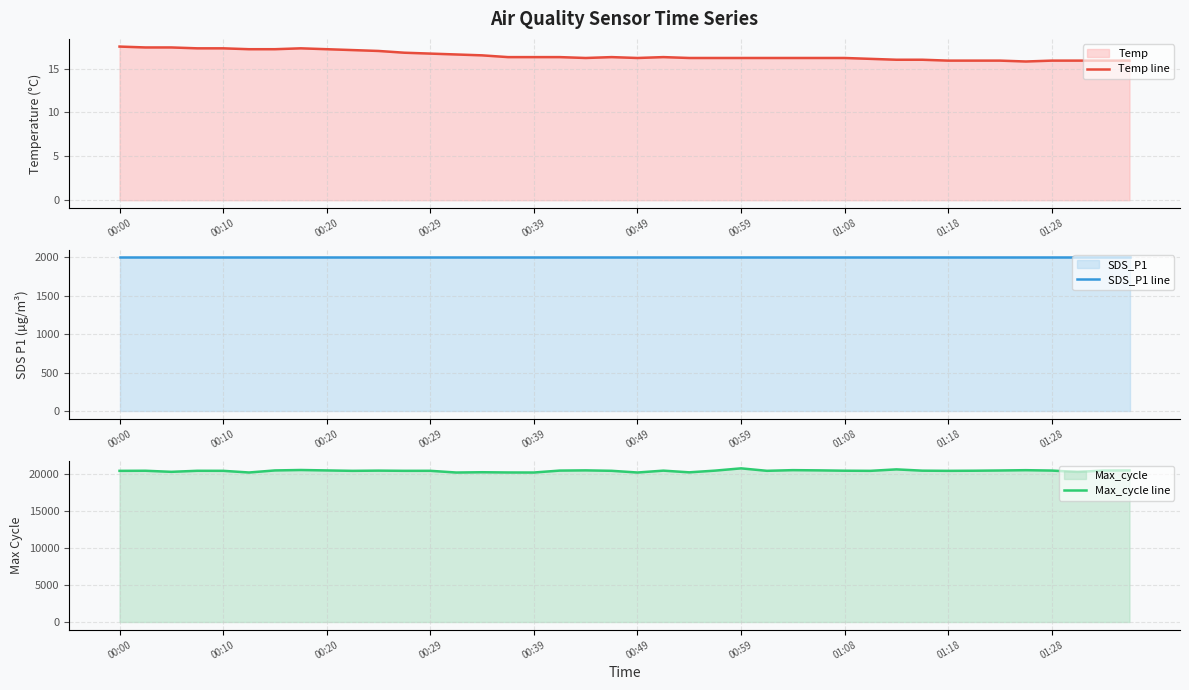

What is the highest value of the Temp line series?

17.5